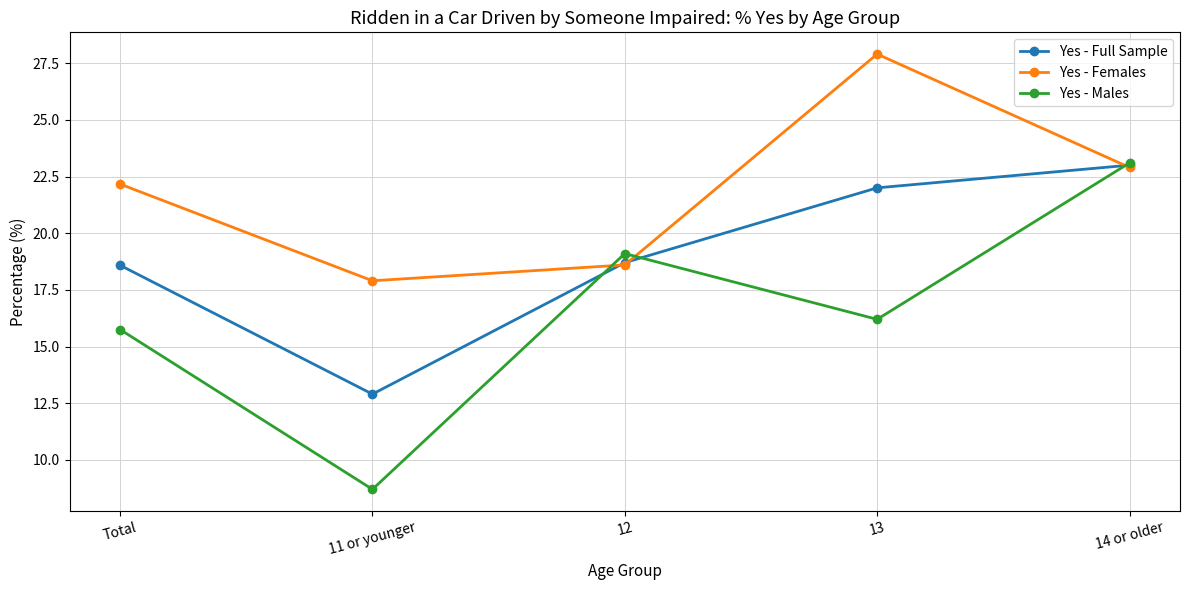

How many times do Yes - Full Sample and Yes - Females cross each other?

3